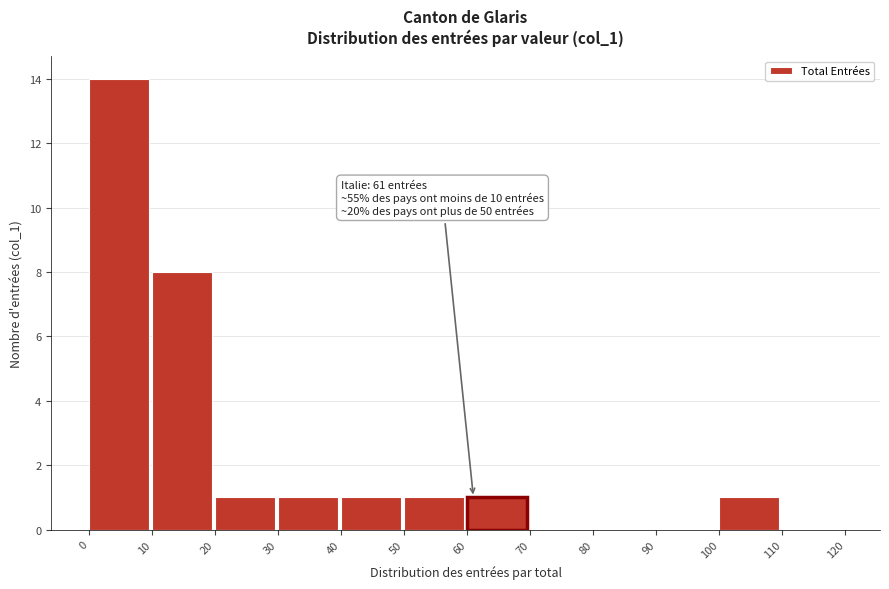

Which range on the x-axis has the tallest bar?

0 to 10